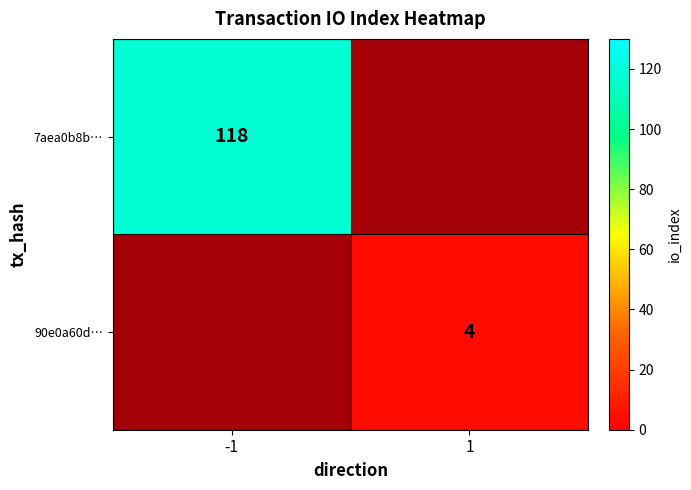

At which label does 90e0a60d… reach its peak?

-1